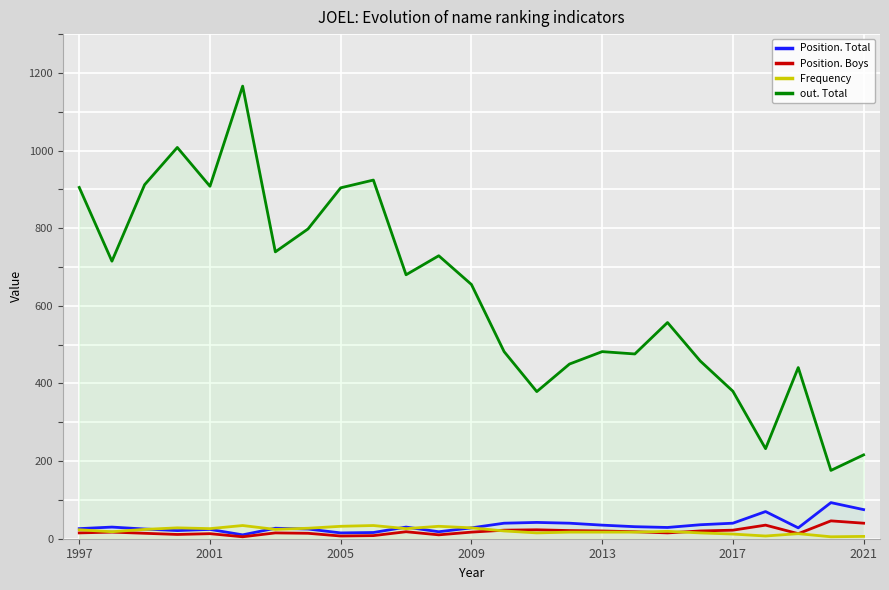

True or false: Position. Total and out. Total cross at least once.

False